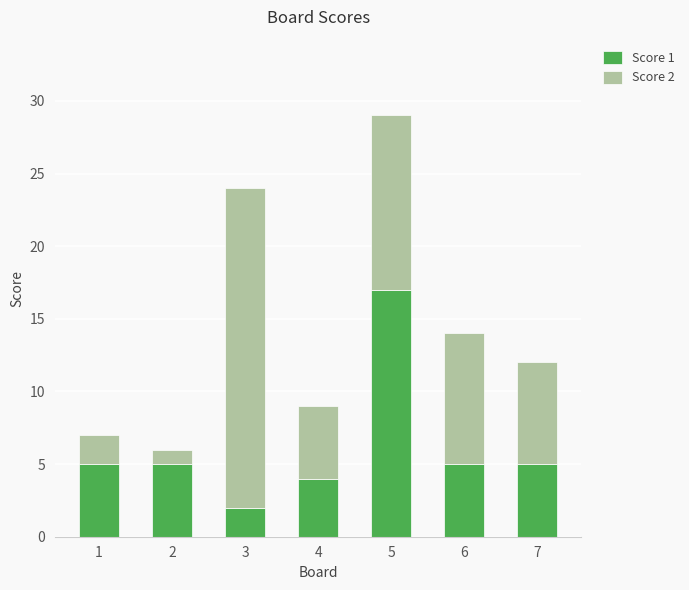

What is the value of the Score 1 bar at the 3rd from the left?

2